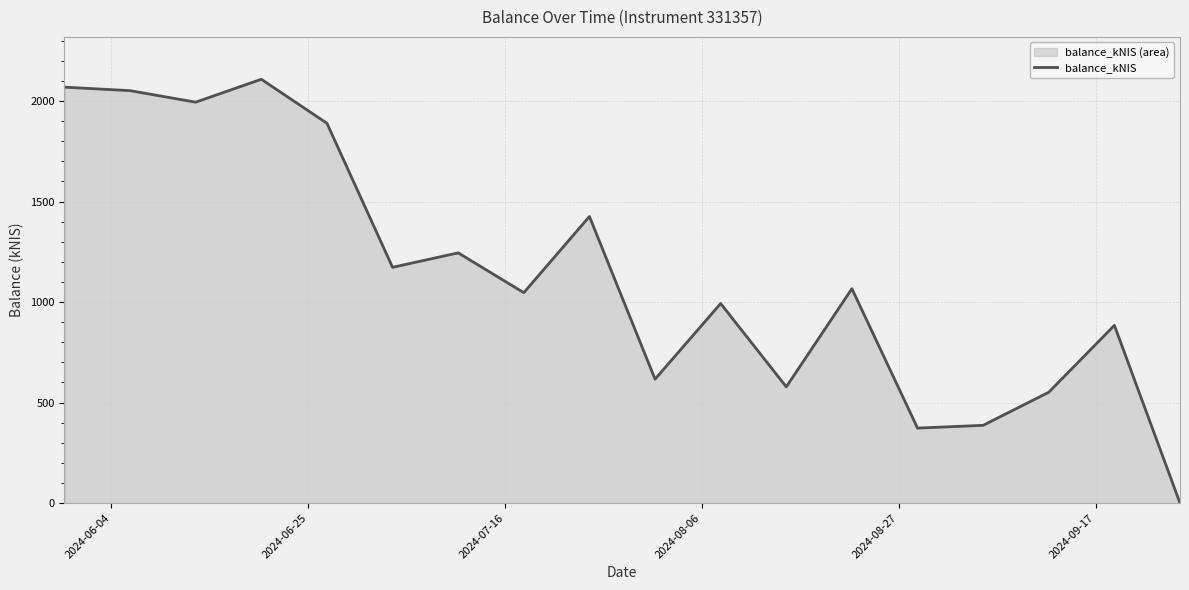

What is the greatest value displayed?

2108.0